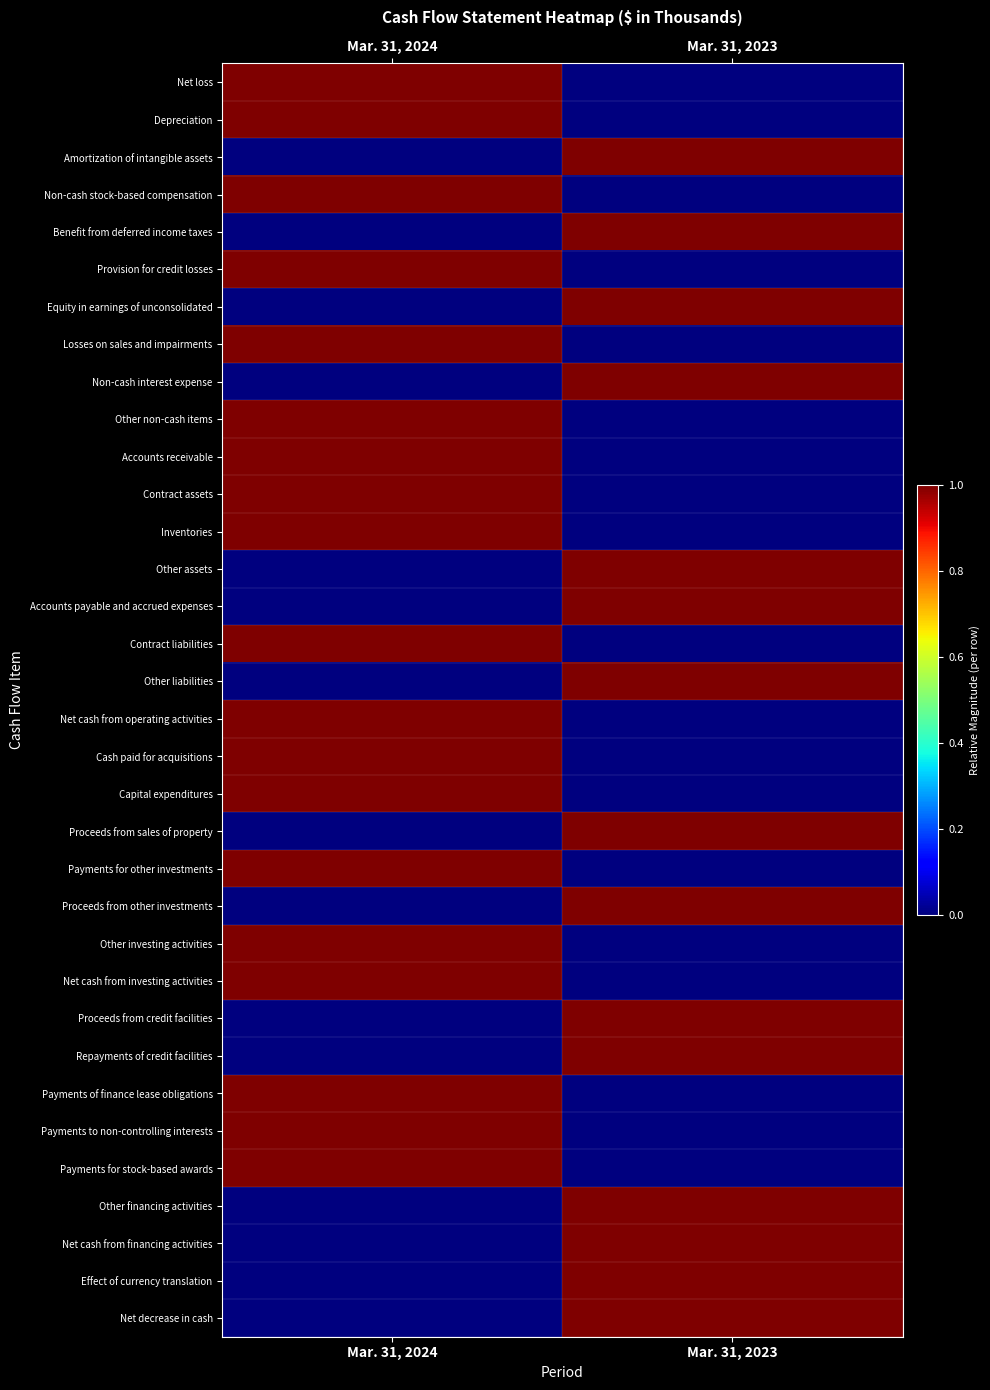

Reading left to right, what are all the values shown in this chart?

Net loss: Mar. 31, 2024=1	Mar. 31, 2023=0
Depreciation: Mar. 31, 2024=1	Mar. 31, 2023=0
Amortization of intangible assets: Mar. 31, 2024=0	Mar. 31, 2023=1
Non-cash stock-based compensation: Mar. 31, 2024=1	Mar. 31, 2023=0
Benefit from deferred income taxes: Mar. 31, 2024=0	Mar. 31, 2023=1
Provision for credit losses: Mar. 31, 2024=1	Mar. 31, 2023=0
Equity in earnings of unconsolidated: Mar. 31, 2024=0	Mar. 31, 2023=1
Losses on sales and impairments: Mar. 31, 2024=1	Mar. 31, 2023=0
Non-cash interest expense: Mar. 31, 2024=0	Mar. 31, 2023=1
Other non-cash items: Mar. 31, 2024=1	Mar. 31, 2023=0
Accounts receivable: Mar. 31, 2024=1	Mar. 31, 2023=0
Contract assets: Mar. 31, 2024=1	Mar. 31, 2023=0
Inventories: Mar. 31, 2024=1	Mar. 31, 2023=0
Other assets: Mar. 31, 2024=0	Mar. 31, 2023=1
Accounts payable and accrued expenses: Mar. 31, 2024=0	Mar. 31, 2023=1
Contract liabilities: Mar. 31, 2024=1	Mar. 31, 2023=0
Other liabilities: Mar. 31, 2024=0	Mar. 31, 2023=1
Net cash from operating activities: Mar. 31, 2024=1	Mar. 31, 2023=0
Cash paid for acquisitions: Mar. 31, 2024=1	Mar. 31, 2023=0
Capital expenditures: Mar. 31, 2024=1	Mar. 31, 2023=0
Proceeds from sales of property: Mar. 31, 2024=0	Mar. 31, 2023=1
Payments for other investments: Mar. 31, 2024=1	Mar. 31, 2023=0
Proceeds from other investments: Mar. 31, 2024=0	Mar. 31, 2023=1
Other investing activities: Mar. 31, 2024=1	Mar. 31, 2023=0
Net cash from investing activities: Mar. 31, 2024=1	Mar. 31, 2023=0
Proceeds from credit facilities: Mar. 31, 2024=0	Mar. 31, 2023=1
Repayments of credit facilities: Mar. 31, 2024=0	Mar. 31, 2023=1
Payments of finance lease obligations: Mar. 31, 2024=1	Mar. 31, 2023=0
Payments to non-controlling interests: Mar. 31, 2024=1	Mar. 31, 2023=0
Payments for stock-based awards: Mar. 31, 2024=1	Mar. 31, 2023=0
Other financing activities: Mar. 31, 2024=0	Mar. 31, 2023=1
Net cash from financing activities: Mar. 31, 2024=0	Mar. 31, 2023=1
Effect of currency translation: Mar. 31, 2024=0	Mar. 31, 2023=1
Net decrease in cash: Mar. 31, 2024=0	Mar. 31, 2023=1